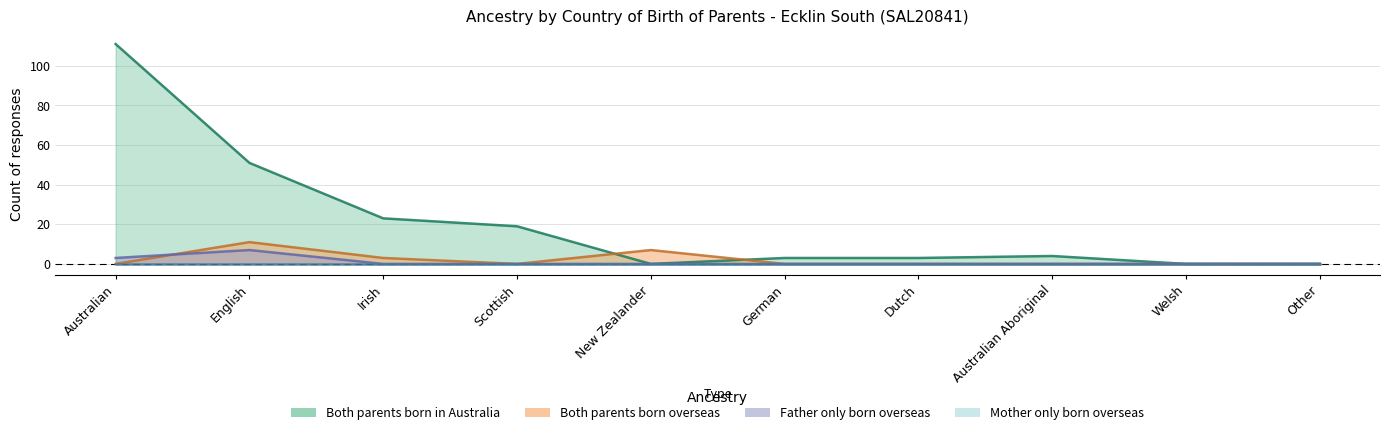

How many lines are shown in the chart?

3